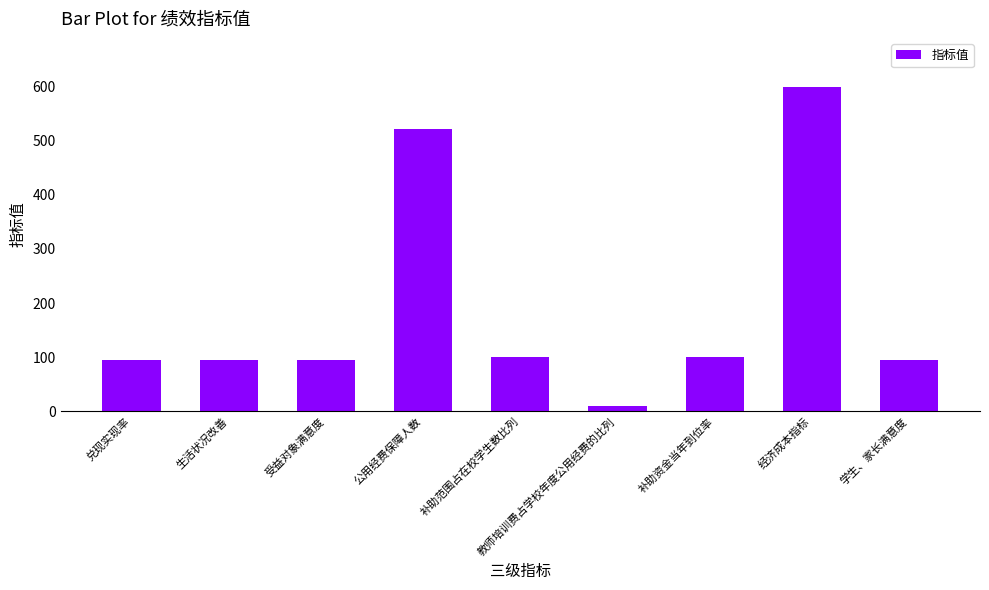

What position from the left is 补助范围占在校学生数比列?

5